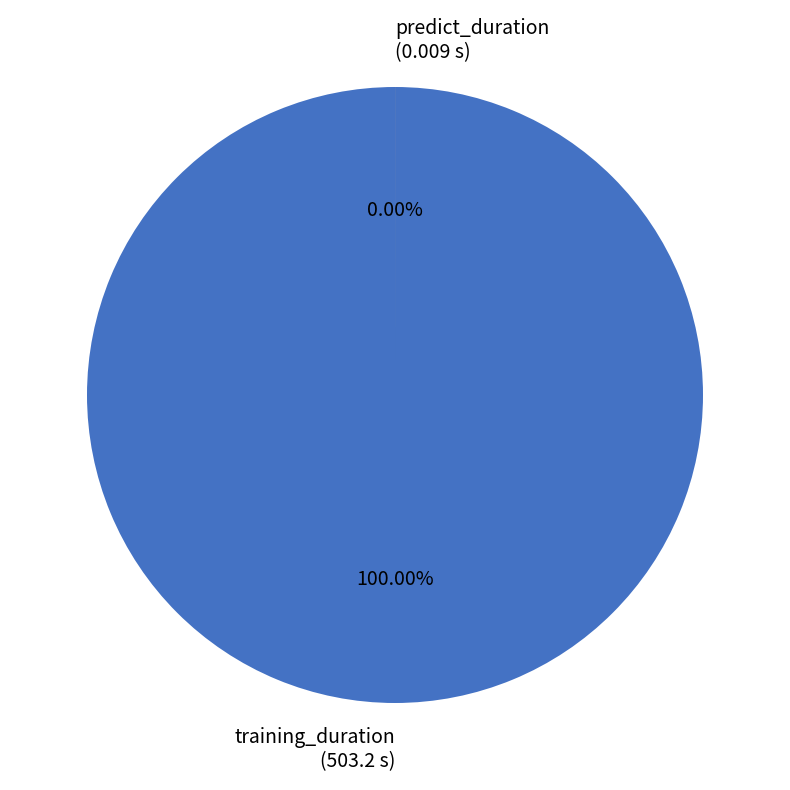

Which slice is the smallest?

predict_duration